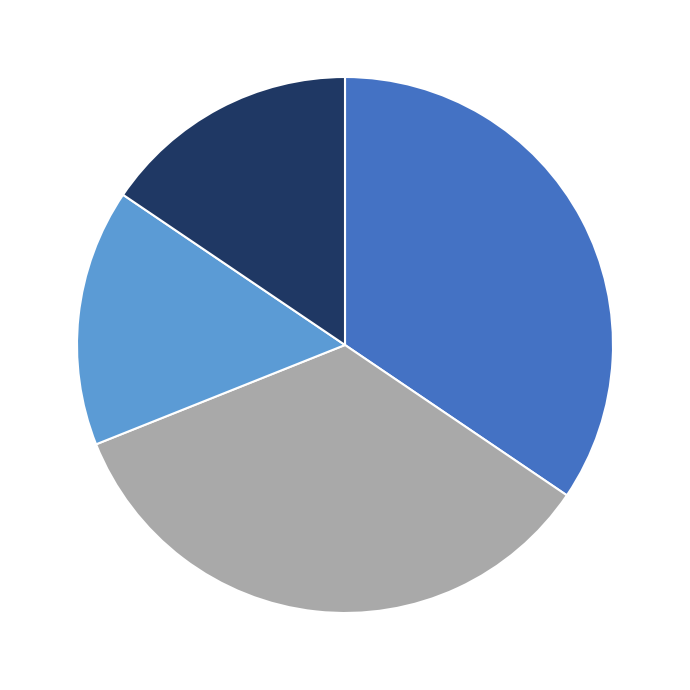

Does any single category account for the majority?

No